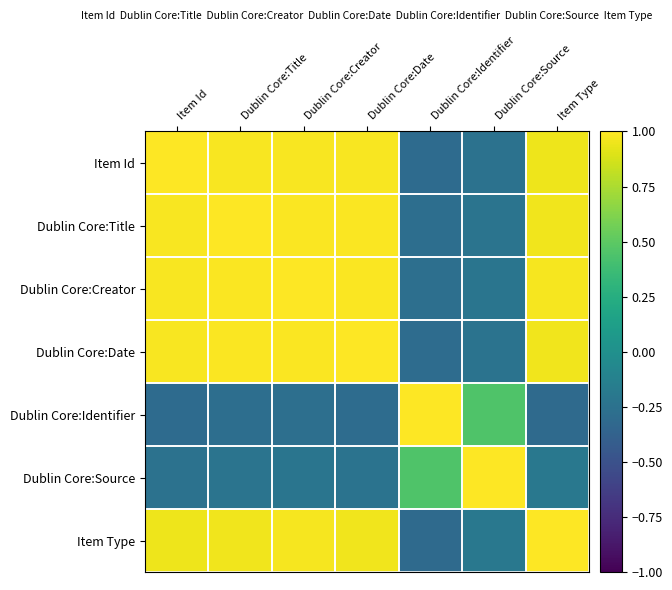

Which category has the lowest value across all series?

Item Type